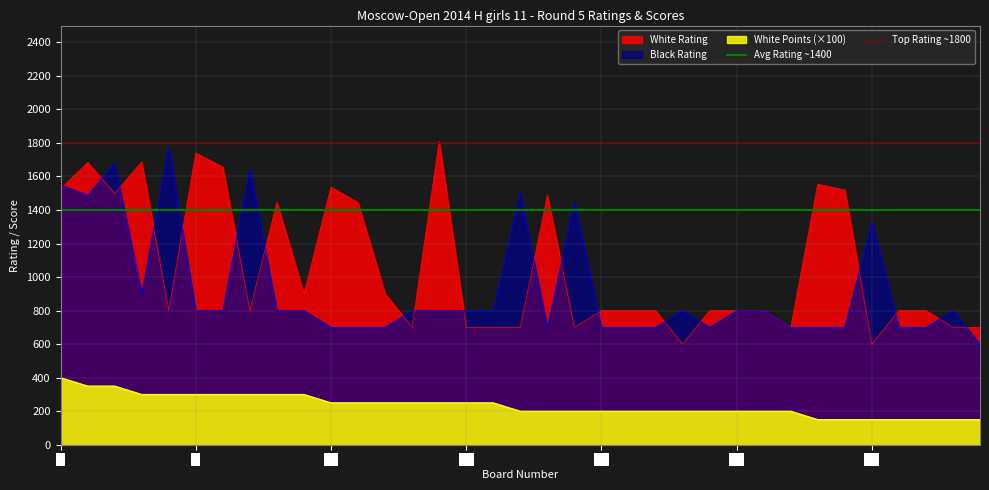

What is the minimum value for White Points (×100)?

150